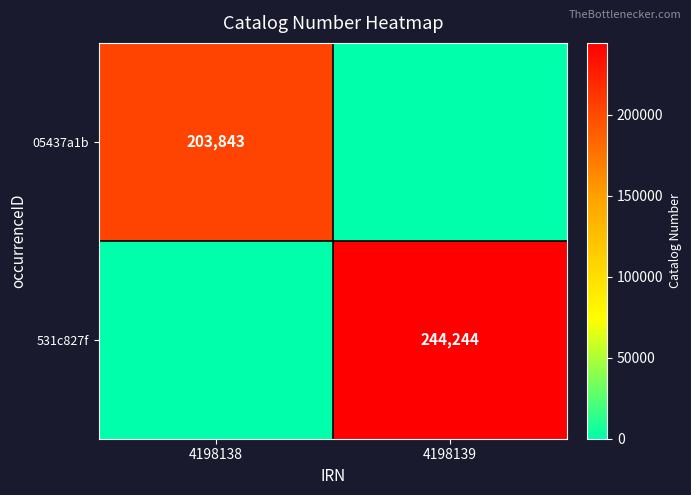

Is the value of 531c827f at 4198139 greater than the value of 05437a1b at 4198138?

Yes